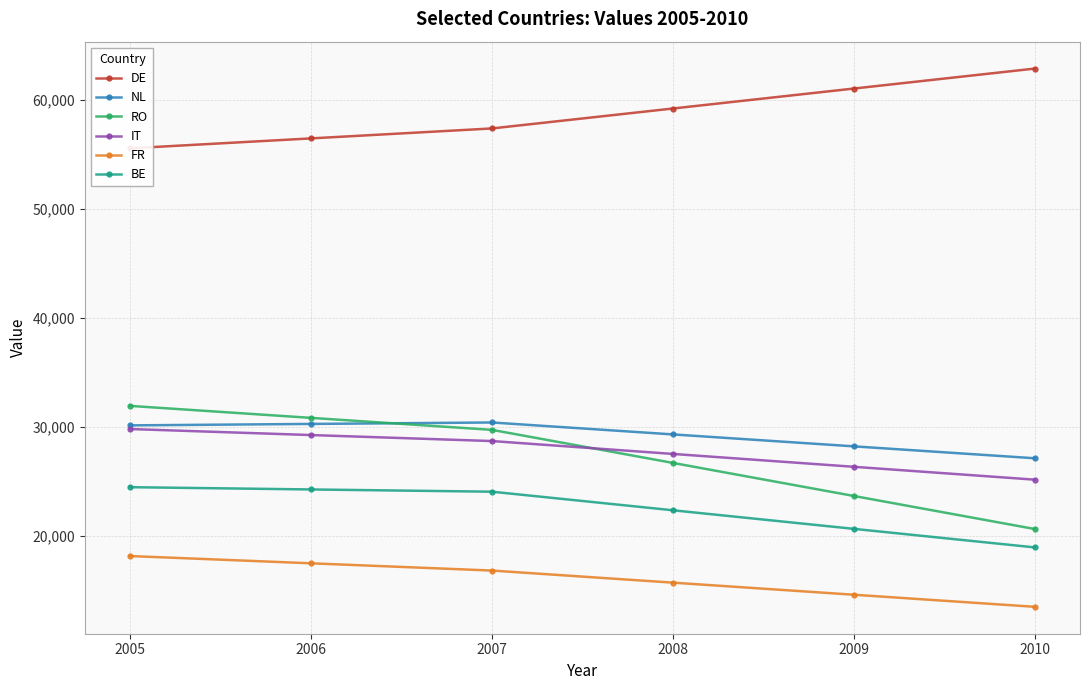

True or false: FR and DE cross at least once.

False